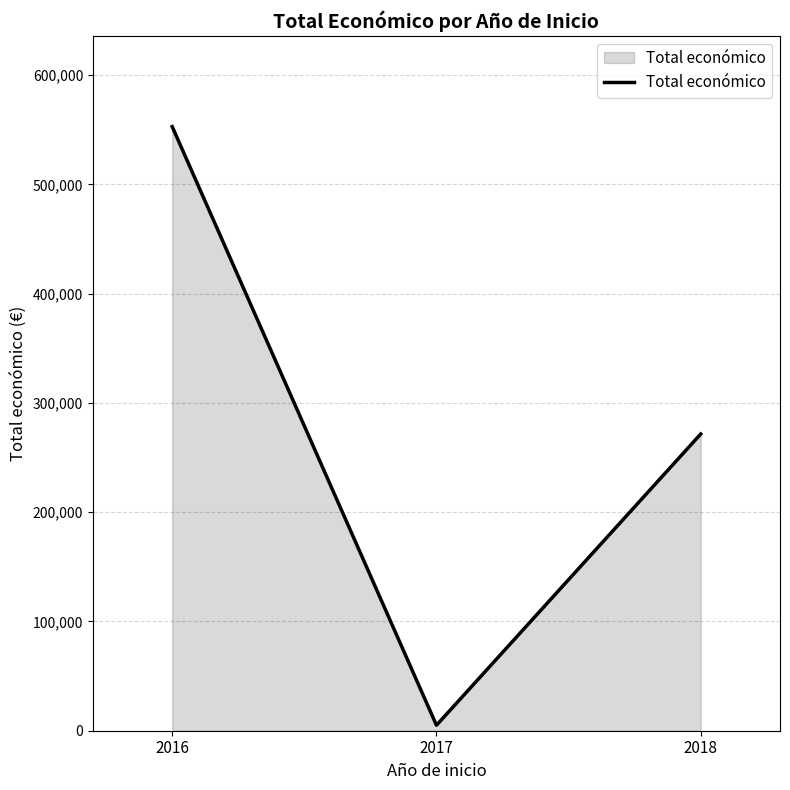

How many values are below 271552?

1